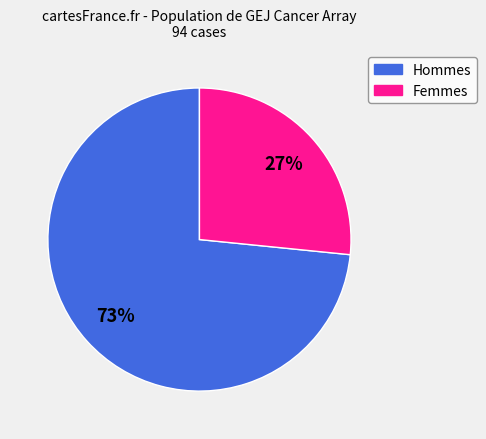

To the nearest percent, what is the average slice percentage?

50%